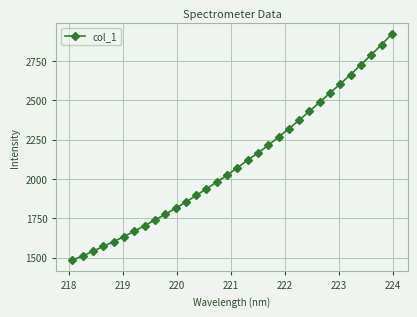

What is the value of the 4th point from the left?

1570.8